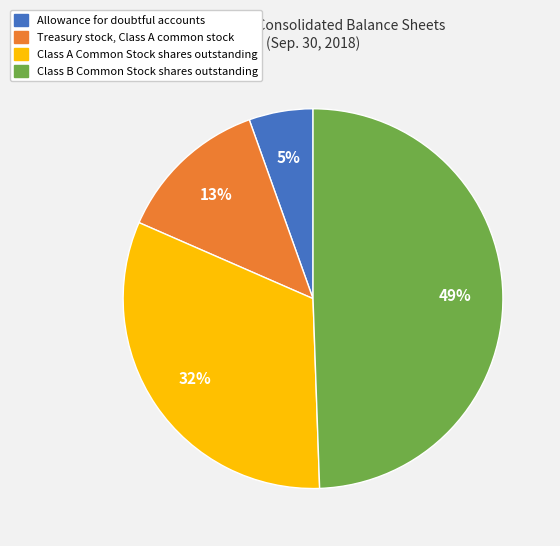

Count the number of slices in the pie.

4